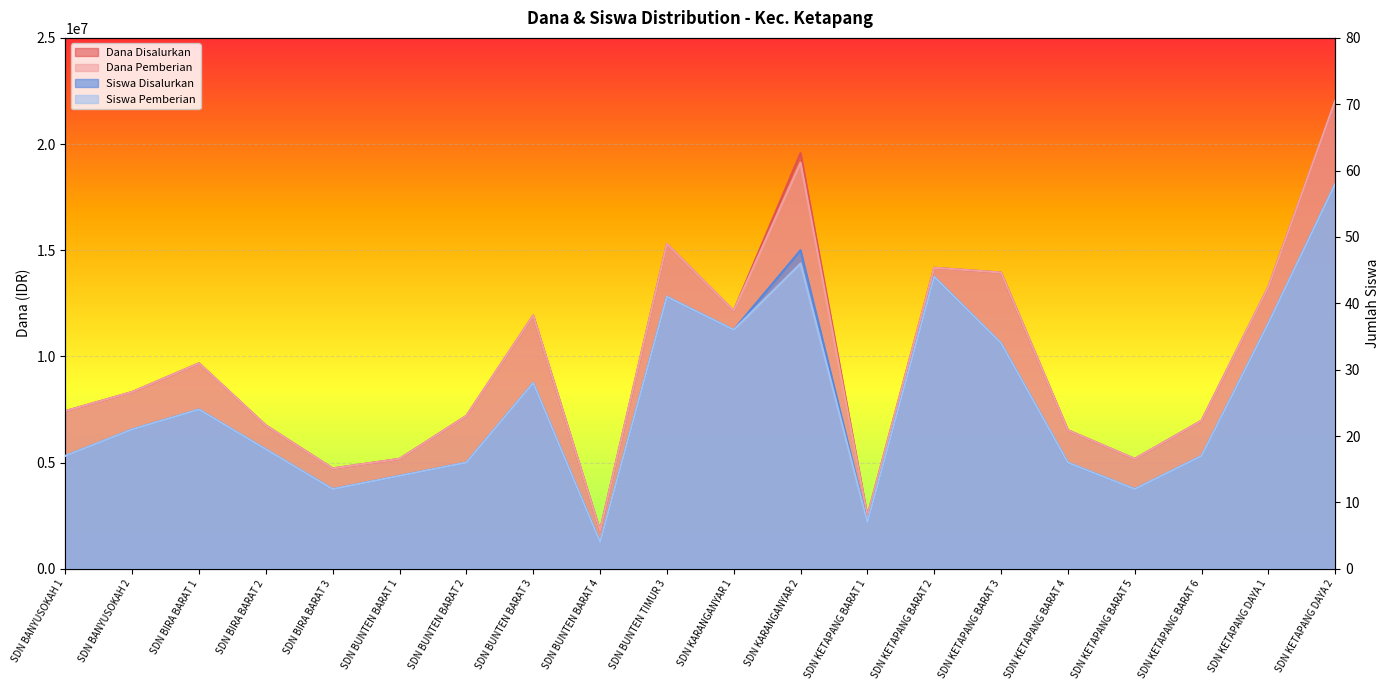

True or false: Siswa Disalurkan and Dana Pemberian intersect in this chart.

False